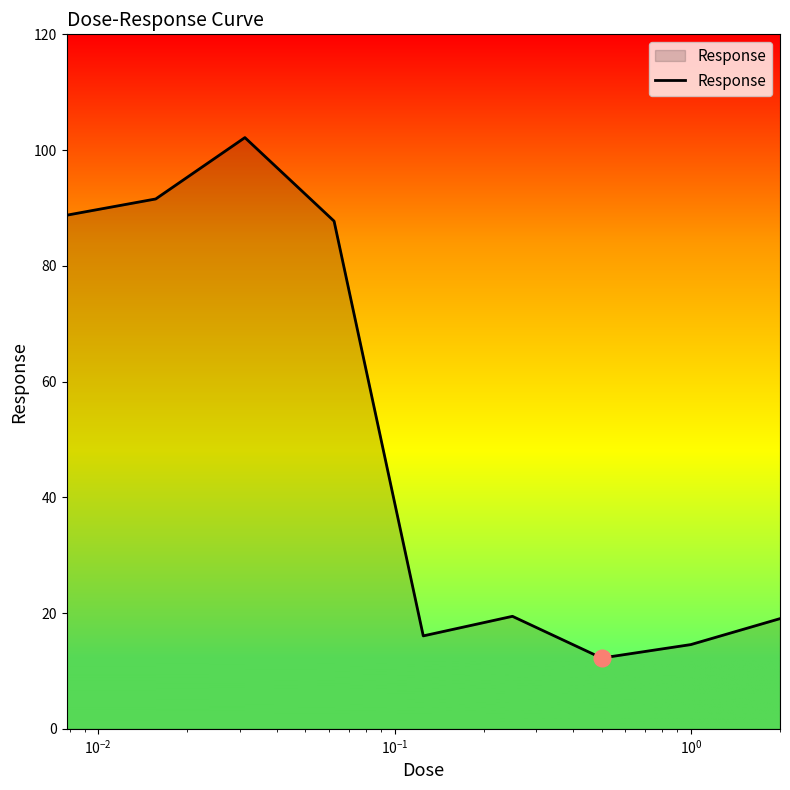

What is the difference between the maximum and minimum values?

89.9